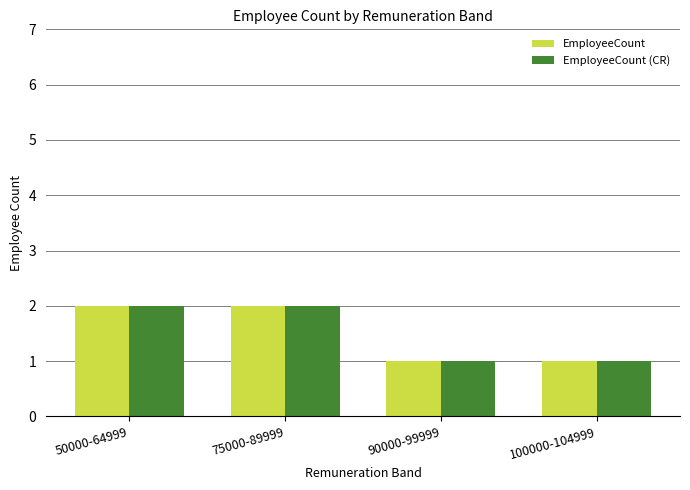

Does the chart contain stacked bars?

No